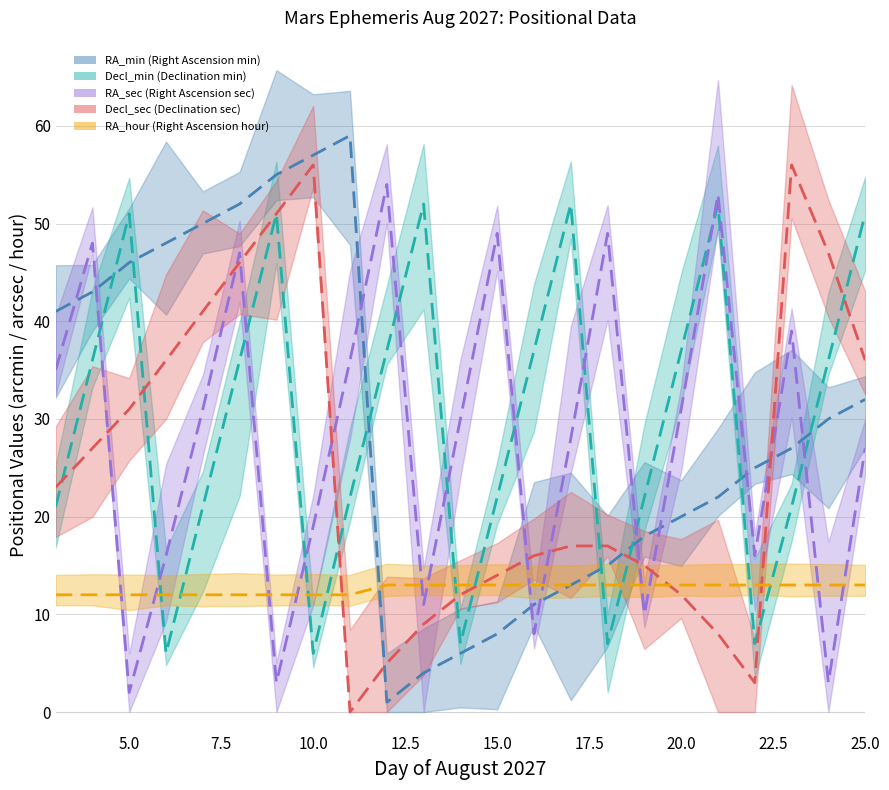

What is the average value of the RA_min (Right Ascension min) series?

30